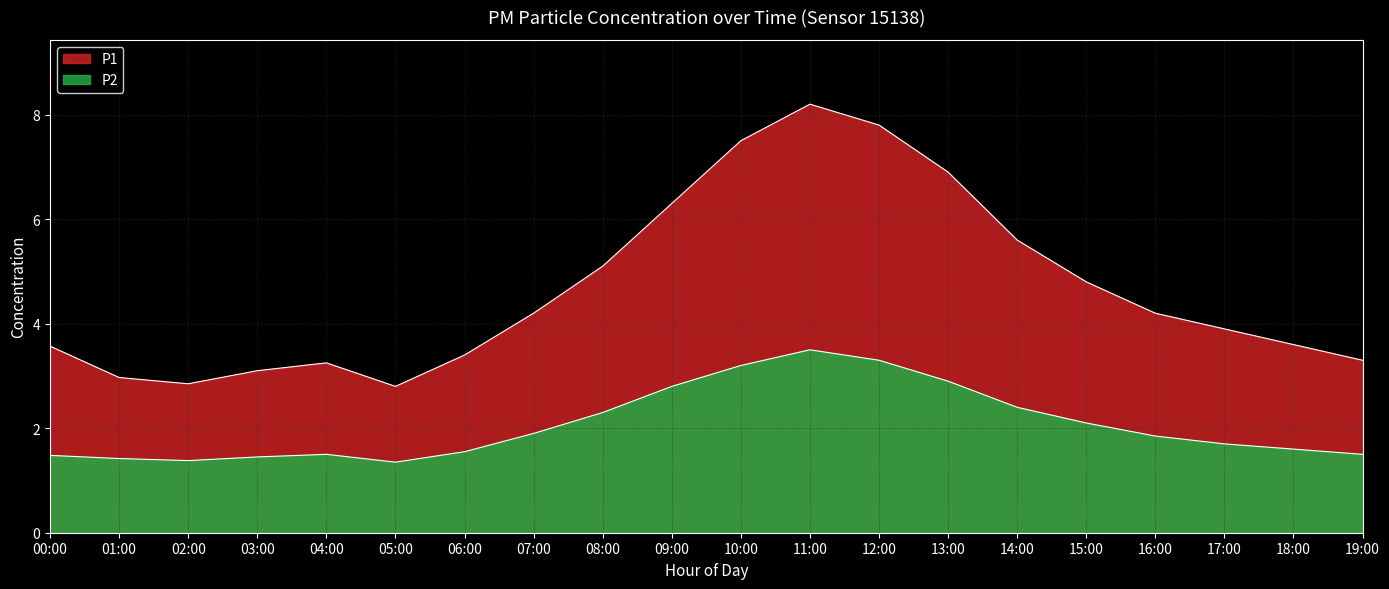

Which series has the largest range (max minus min)?

P1